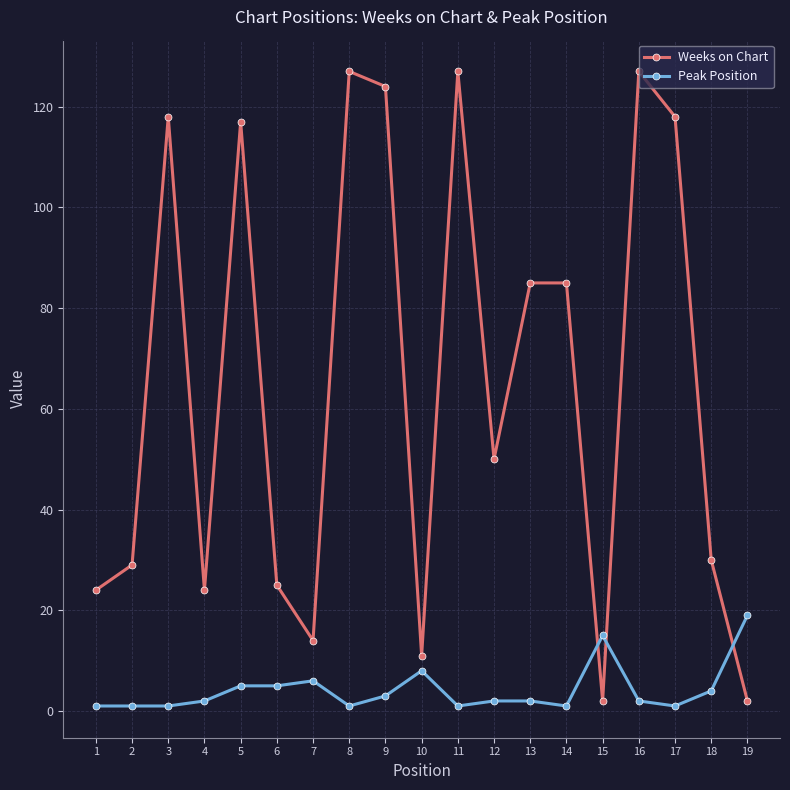

How many distinct data groups are displayed?

2